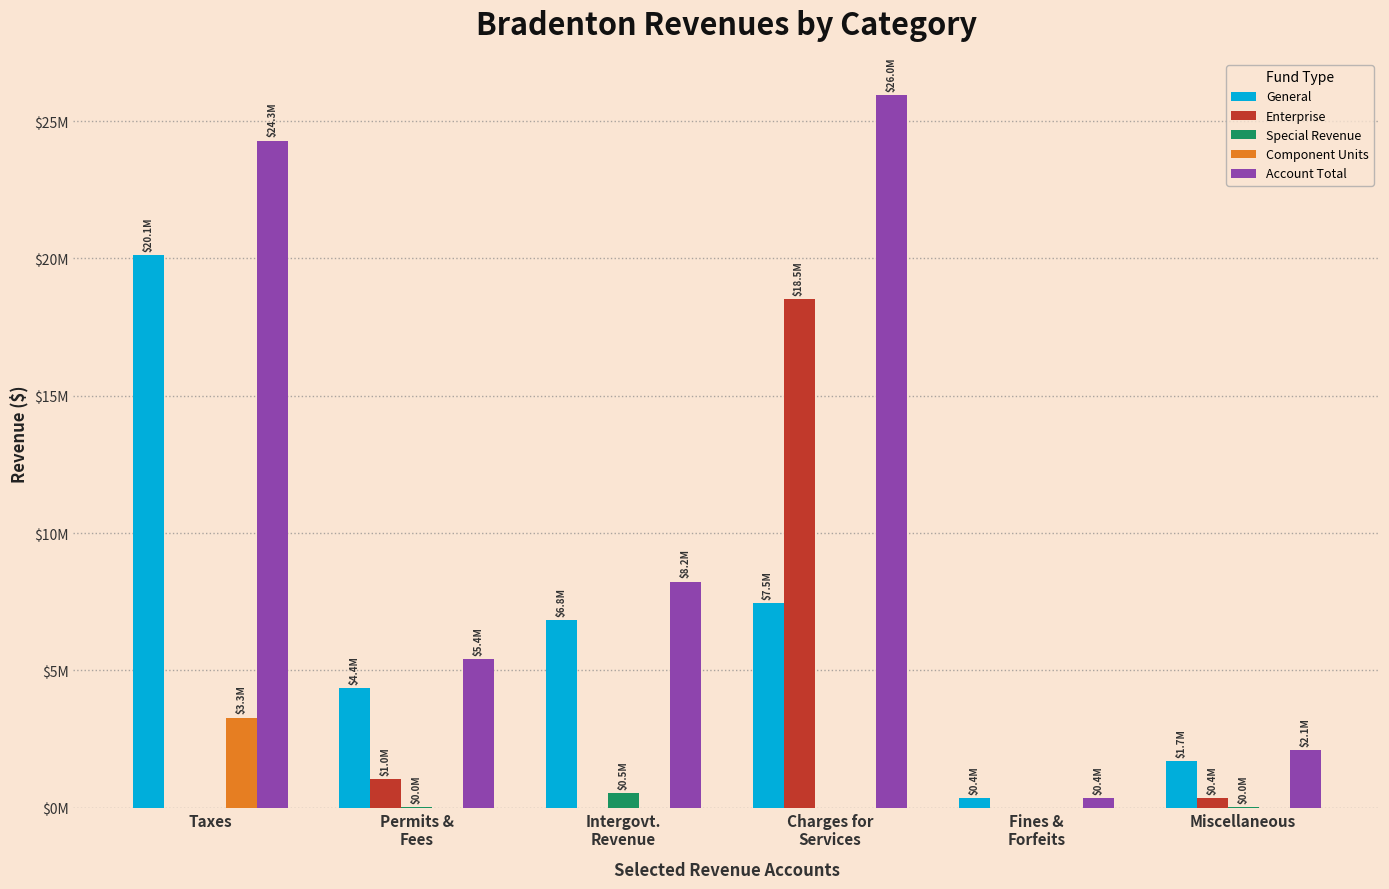

Rank the series by their maximum value, from lowest to highest.

Special Revenue, Component Units, Enterprise, General, Account Total